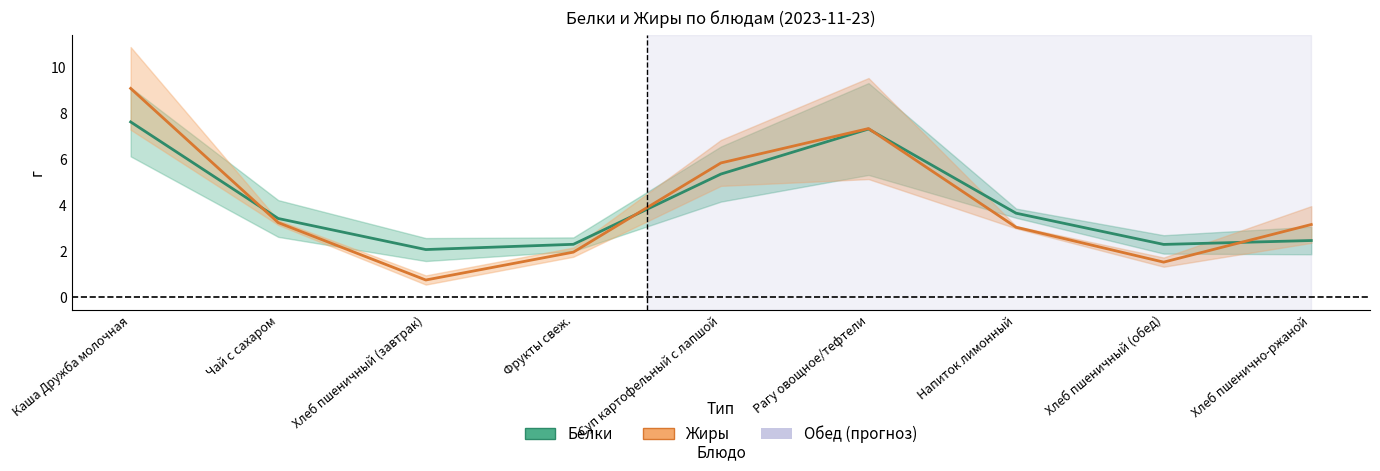

How many data points in Белки (г) are less than 3?

4